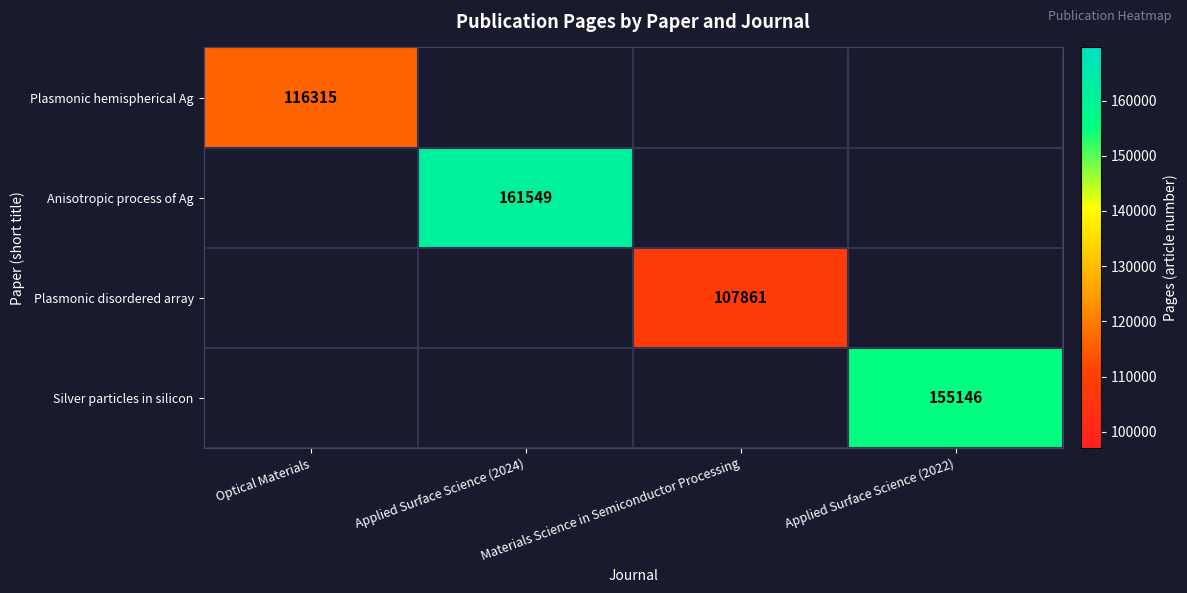

True or false: Plasmonic hemispherical Ag has a value of 116315 at Optical Materials.

True